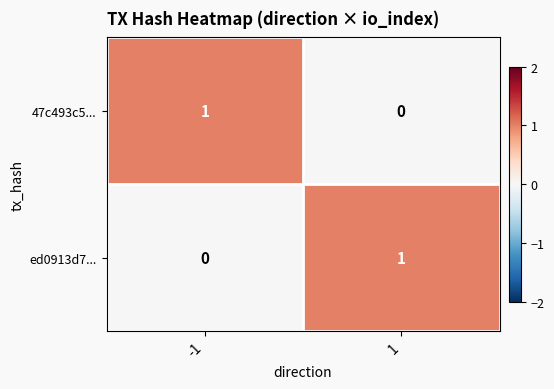

How many series are shown in this chart?

2